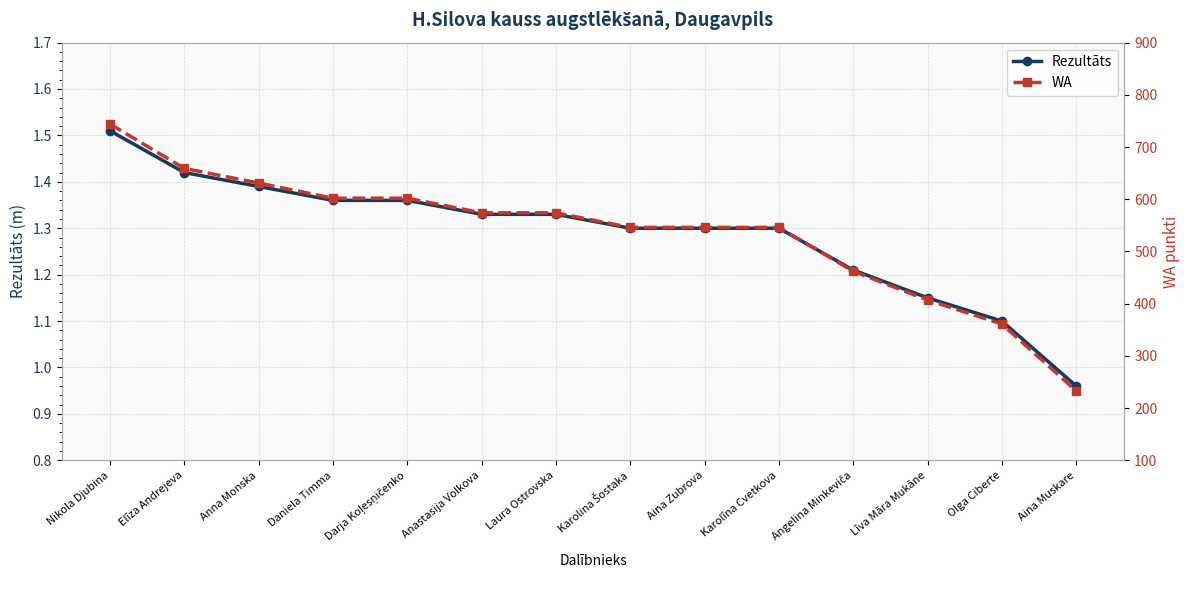

Reading left to right, list all the values displayed in this chart.

Rezultāts: 1.5	1.4	1.4	1.4	1.4	1.3	1.3	1.3	1.3	1.3	1.2	1.1	1.1	1.0
WA: 744.0	659.0	631.0	602.0	602.0	574.0	574.0	546.0	546.0	546.0	462.0	407.0	361.0	233.0